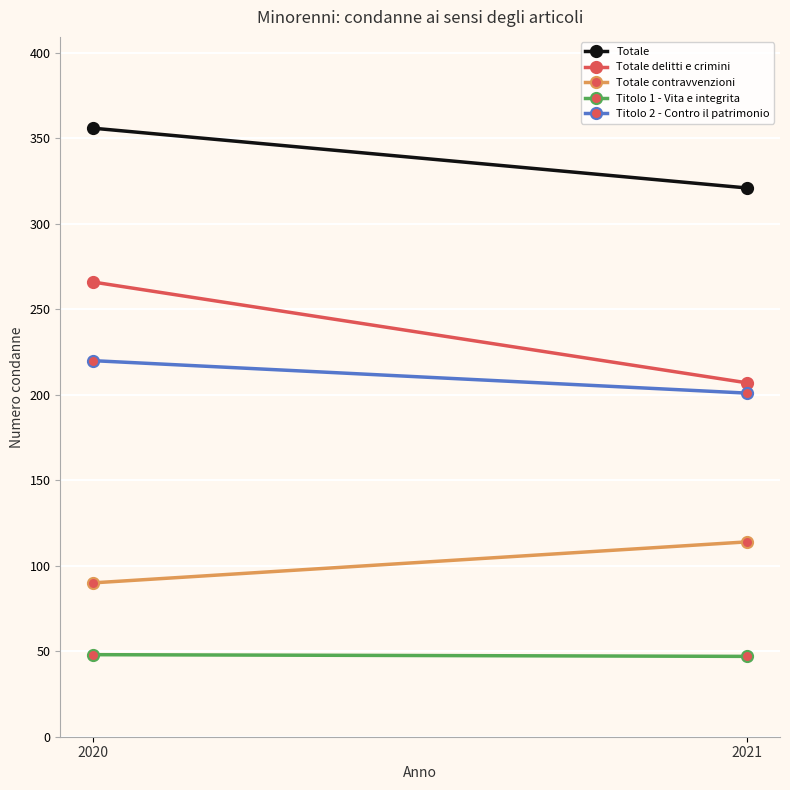

Reading left to right, what are all the values shown in this chart?

Totale: 2020=356	2021=321
Totale delitti e crimini: 2020=266	2021=207
Totale contravvenzioni: 2020=90	2021=114
Titolo 1 - Vita e integrita: 2020=48	2021=47
Titolo 2 - Contro il patrimonio: 2020=220	2021=201